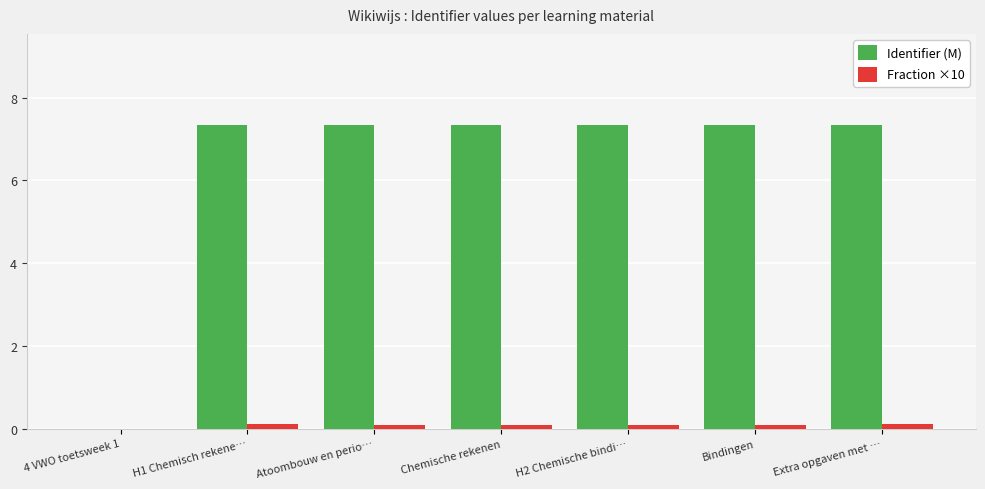

What is the greatest value displayed?

7.3